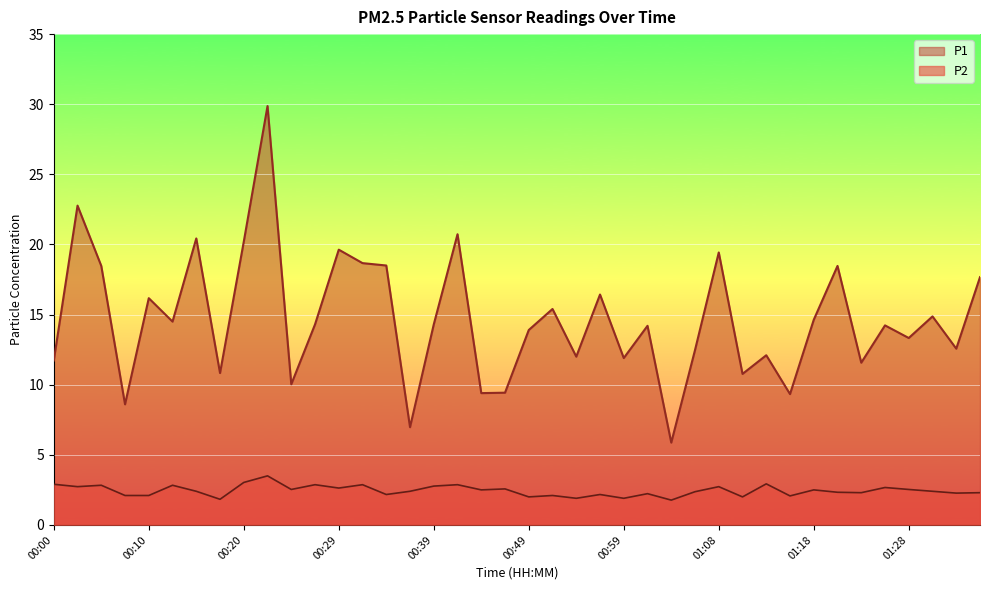

What position from the right is 00:22?

31